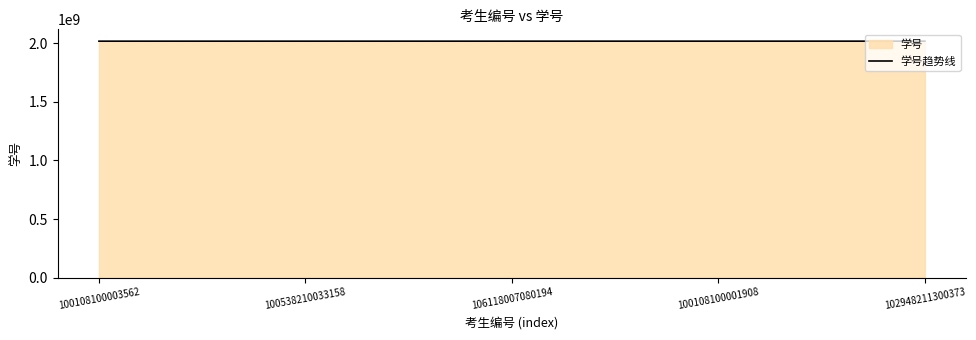

What is the sum of the values at 100108100001908 and 102948211300373?

4036620139